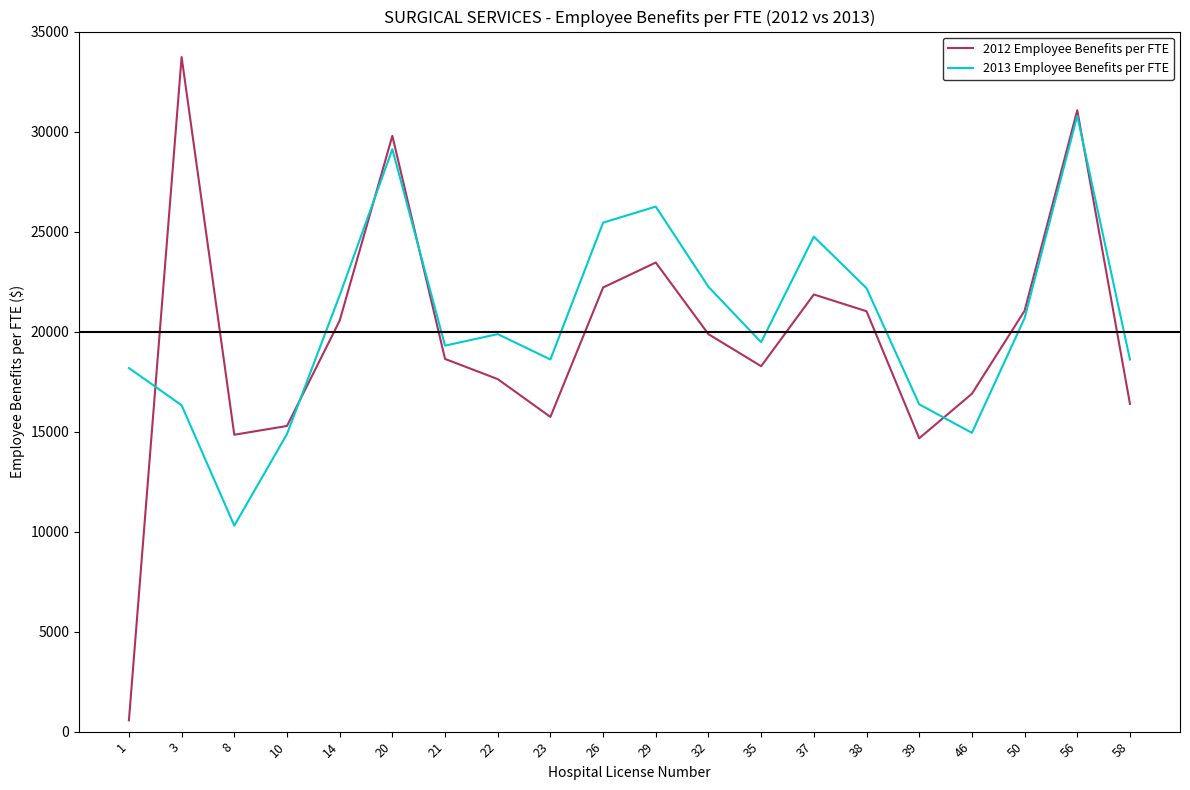

Where is 2013 Employee Benefits per FTE nearest to the value 20542?

50